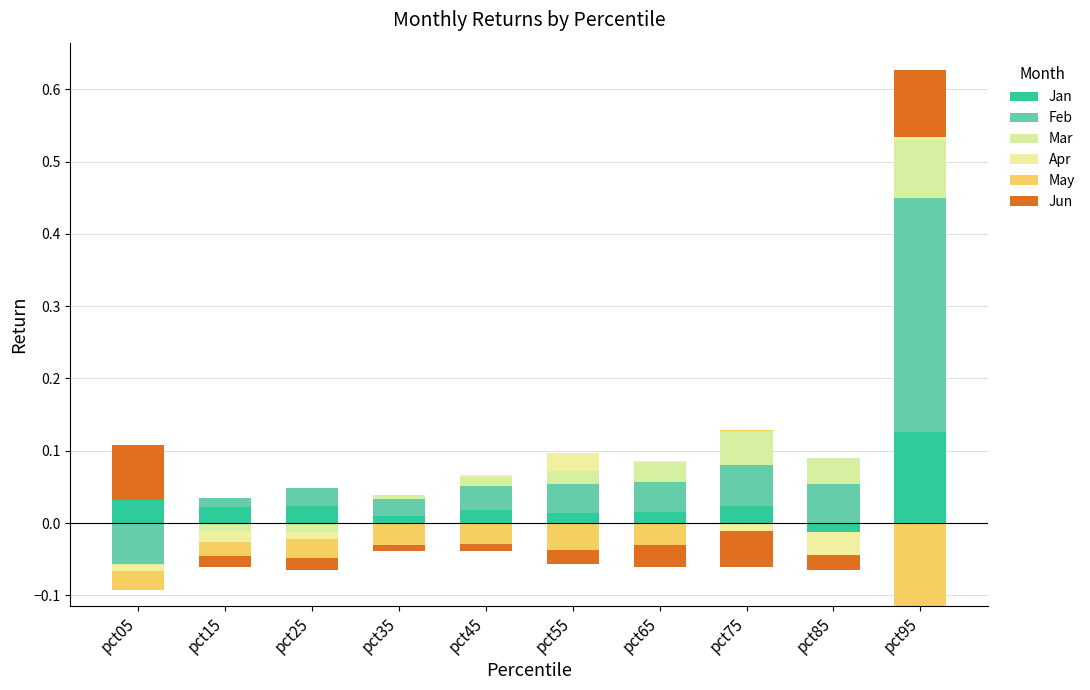

What are all the series names shown in the legend?

Jan, Feb, Mar, Apr, May, Jun